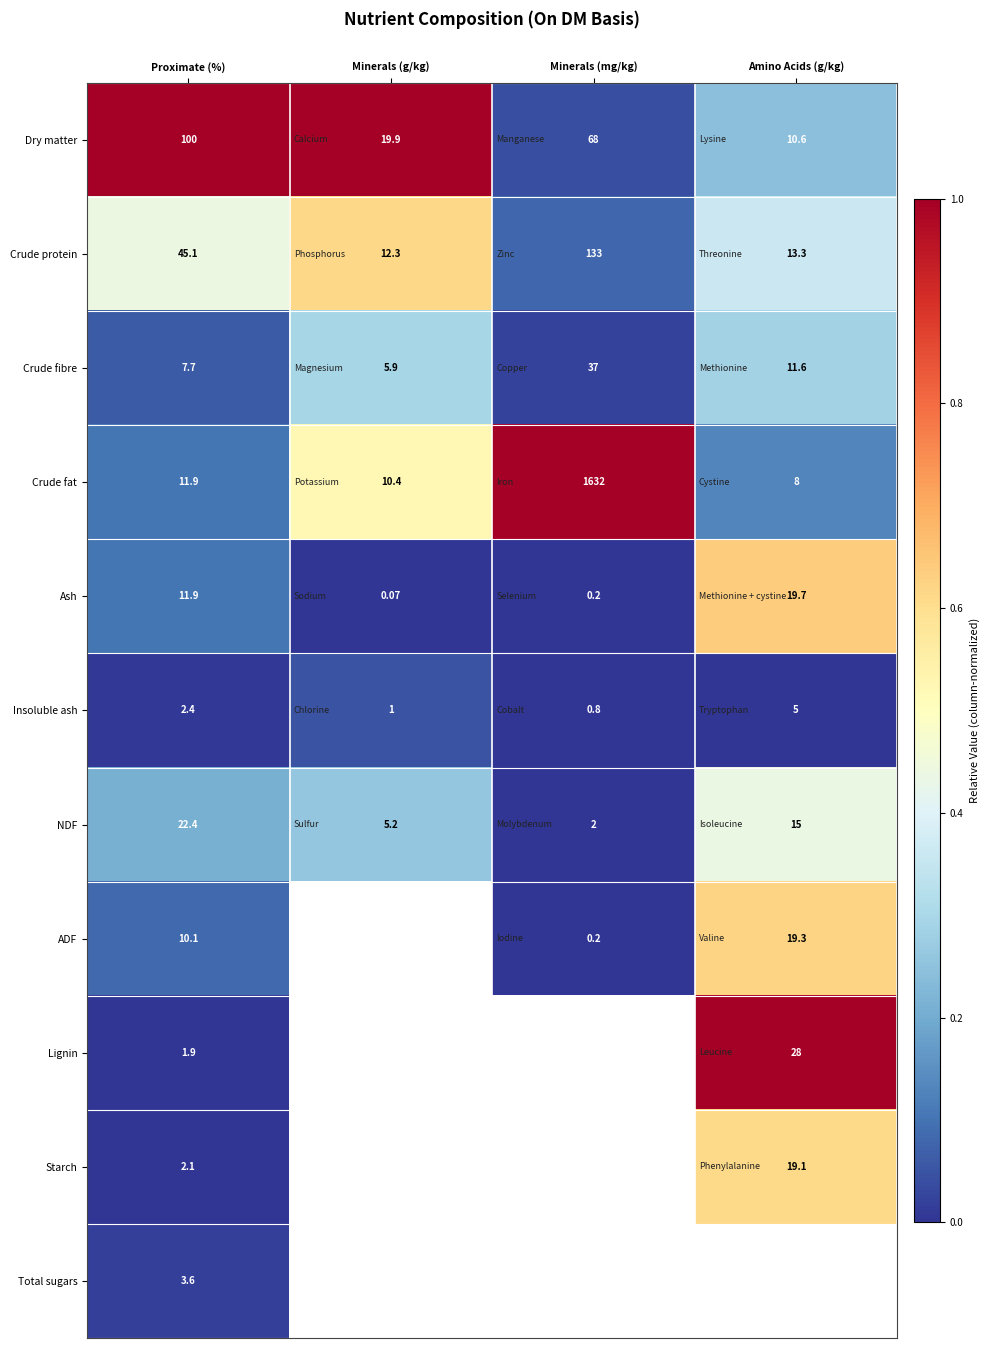

Rank the categories by Crude protein value from lowest to highest.

Minerals (g/kg), Amino Acids (g/kg), Proximate (%), Minerals (mg/kg)